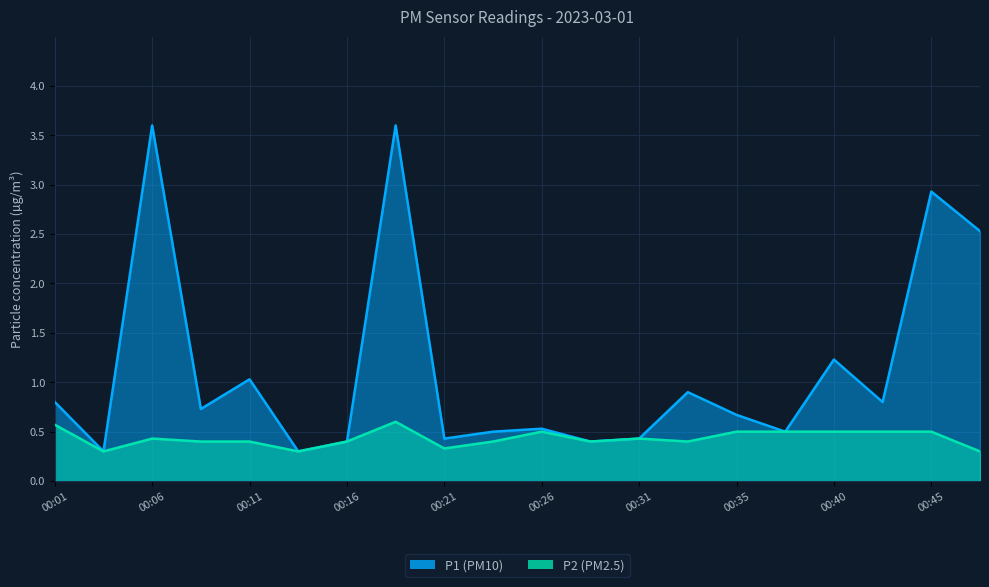

Between 00:06 and 00:16, which series saw the biggest shift?

P1